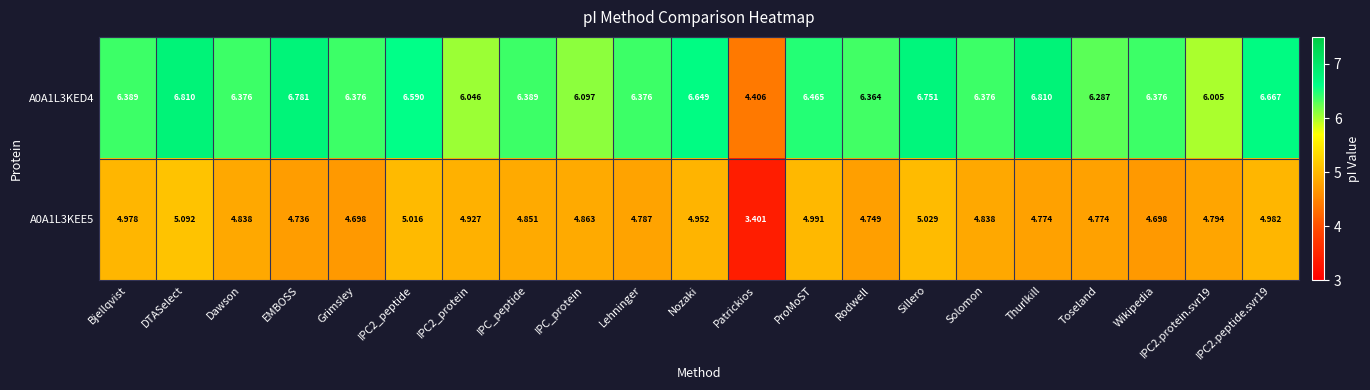

At which label is A0A1L3KEE5 closest to 4?

Patrickios